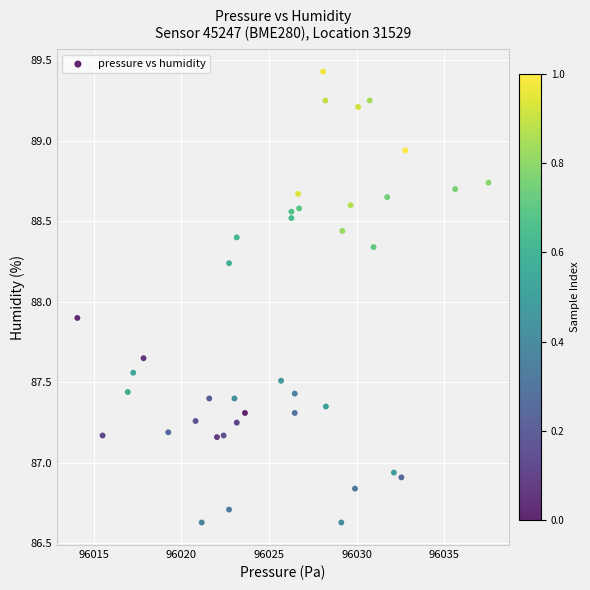

What is the range of X values (max minus min)?

23.5